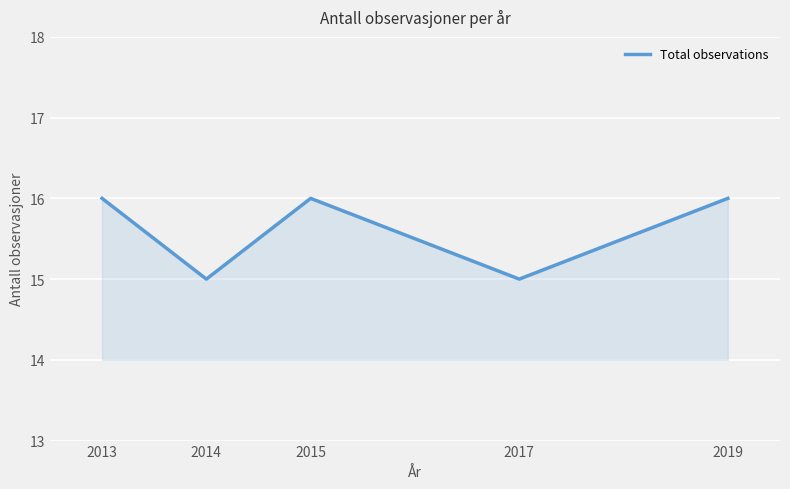

How many lines are shown in the chart?

1